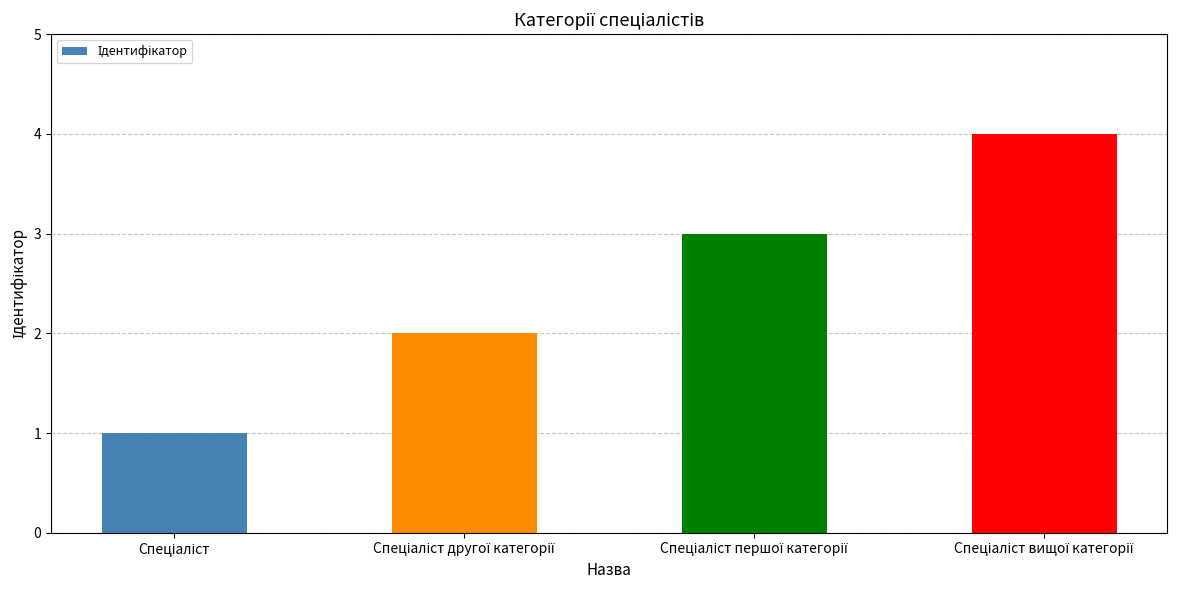

What is the greatest value displayed?

4